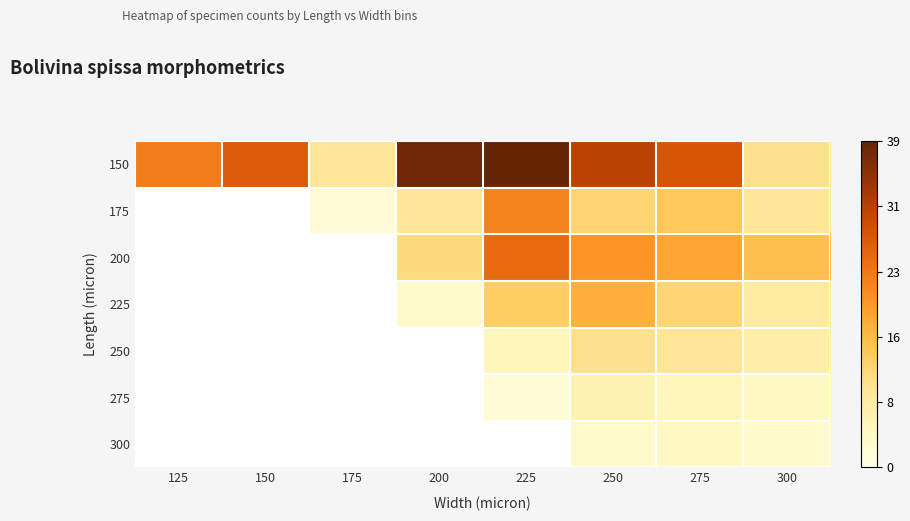

How many data points in 150 are above 28?

3